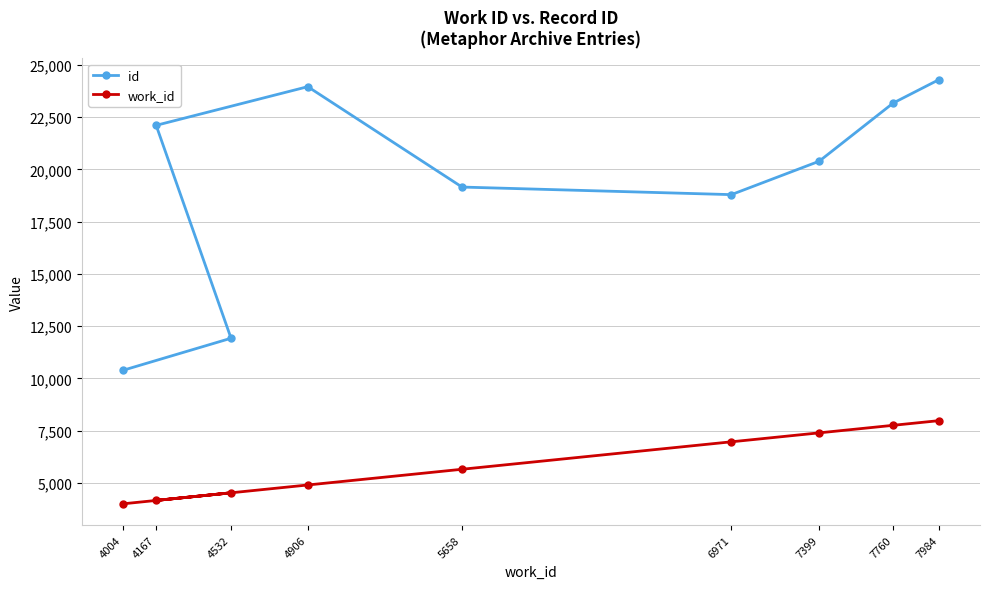

How many lines are shown in the chart?

2